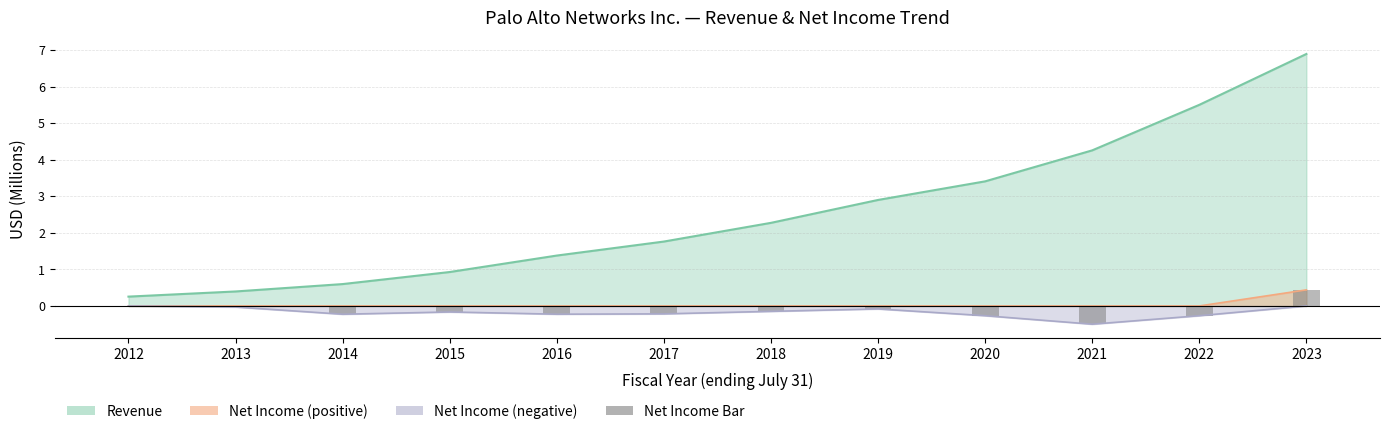

Is it true that the value at 2013 is -0.0?

True